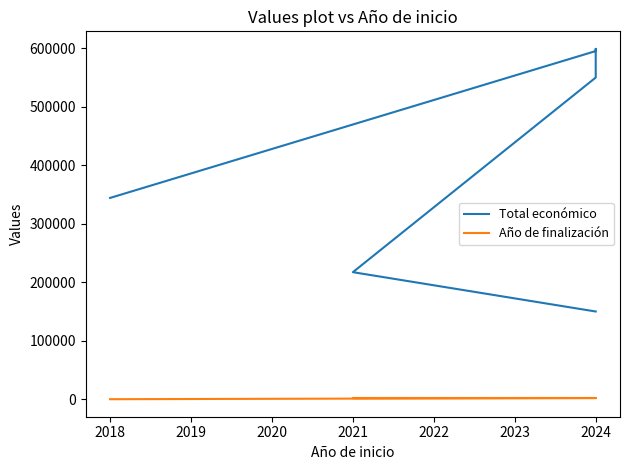

Which has a higher value, 2024 or 2024?

2024